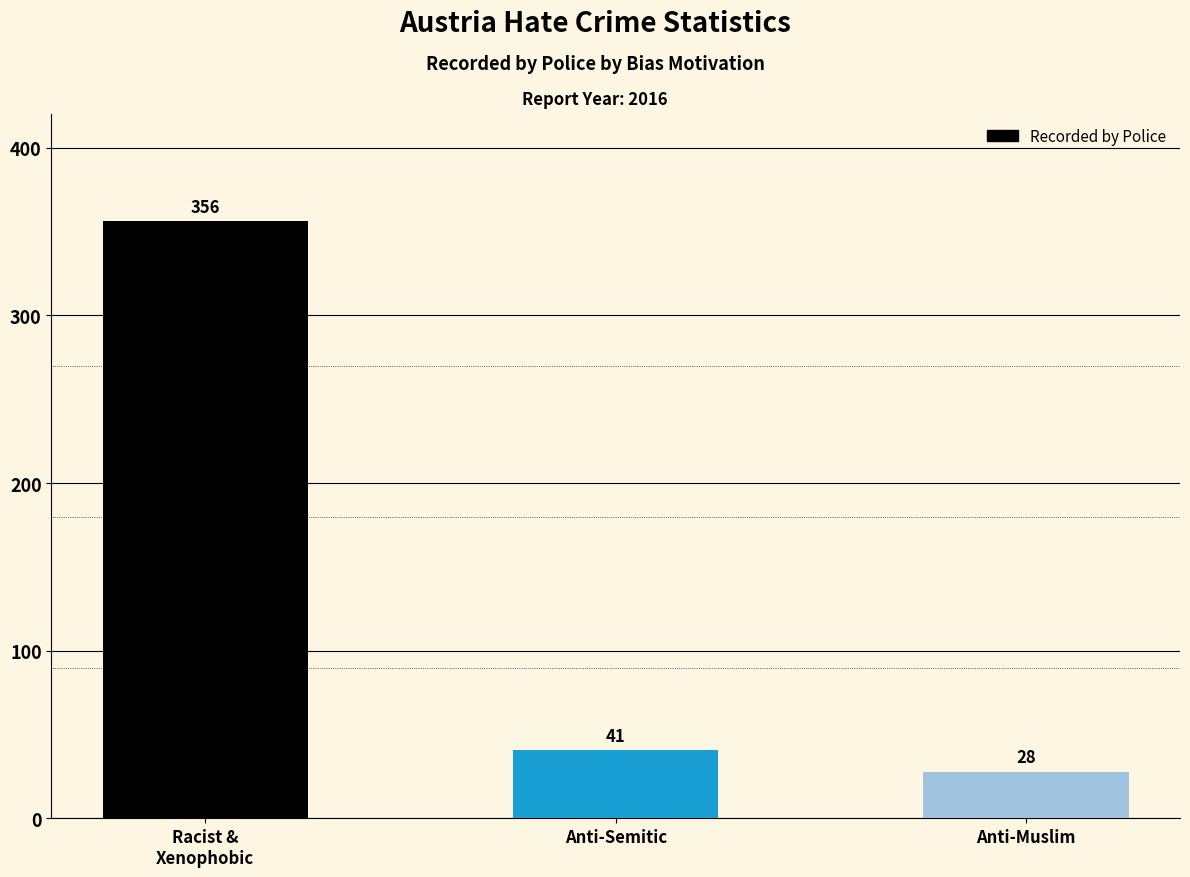

What is the change in value from Racist &
Xenophobic to Anti-Muslim?

-328